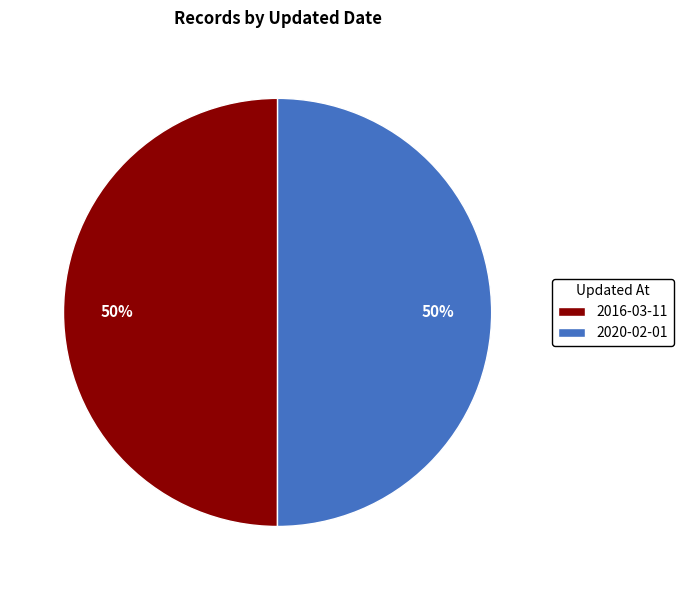

What is the ratio of the value at 2016-03-11 to the value at 2020-02-01?

1.0